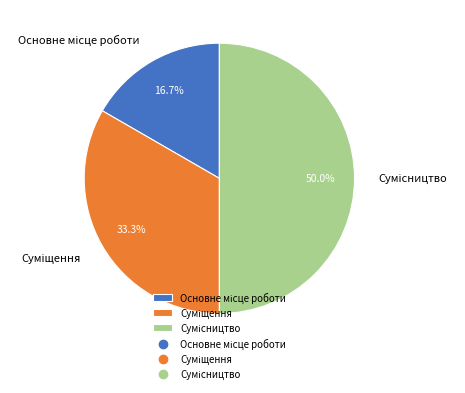

Count the number of slices in the pie.

3